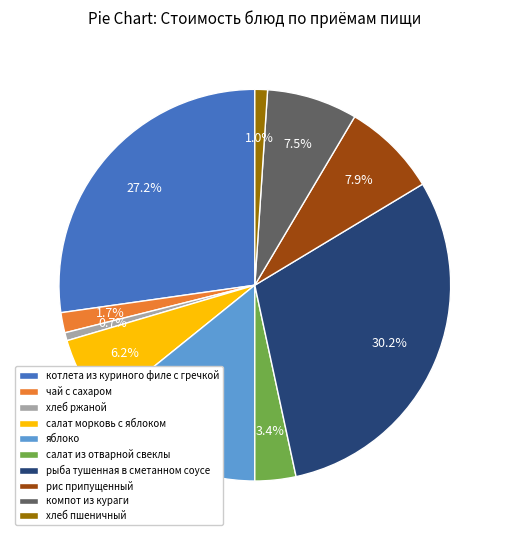

To the nearest percent, what is the difference between the котлета из куриного филе с гречкой and хлеб пшеничный slice percentages?

26%